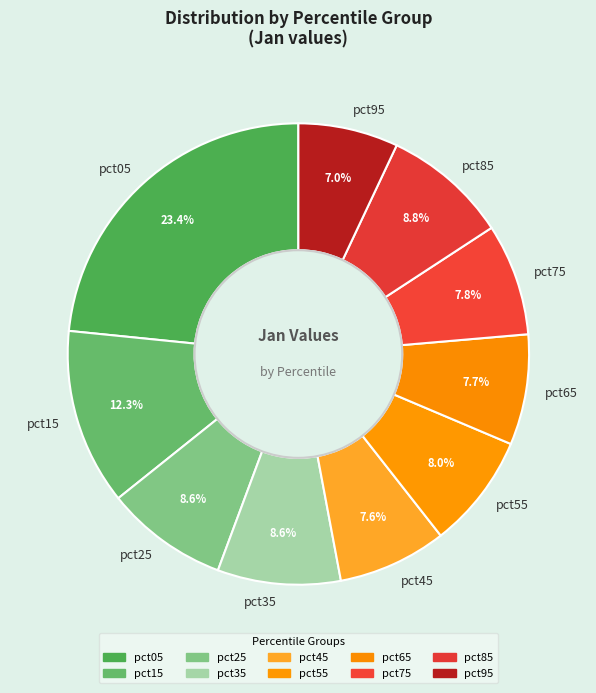

What is the largest slice in the pie chart?

pct05